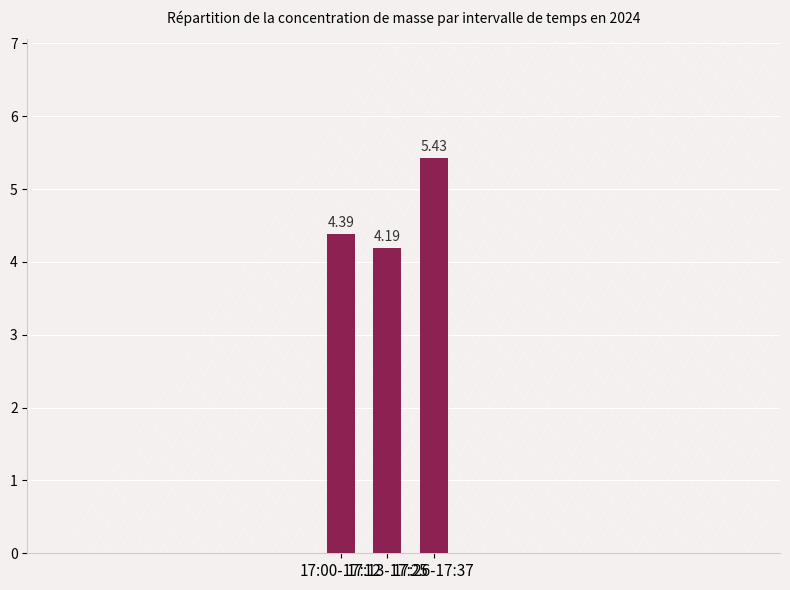

At which category does the chart reach its minimum across all series?

17:13-17:25